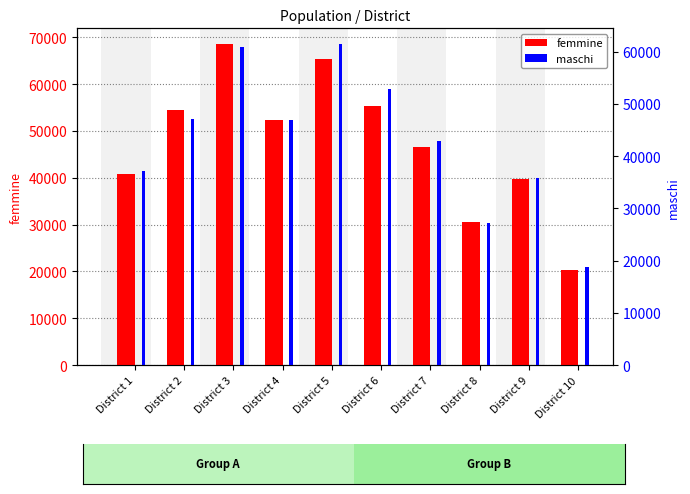

The value of maschi at District 10 is 29886. True or false?

False